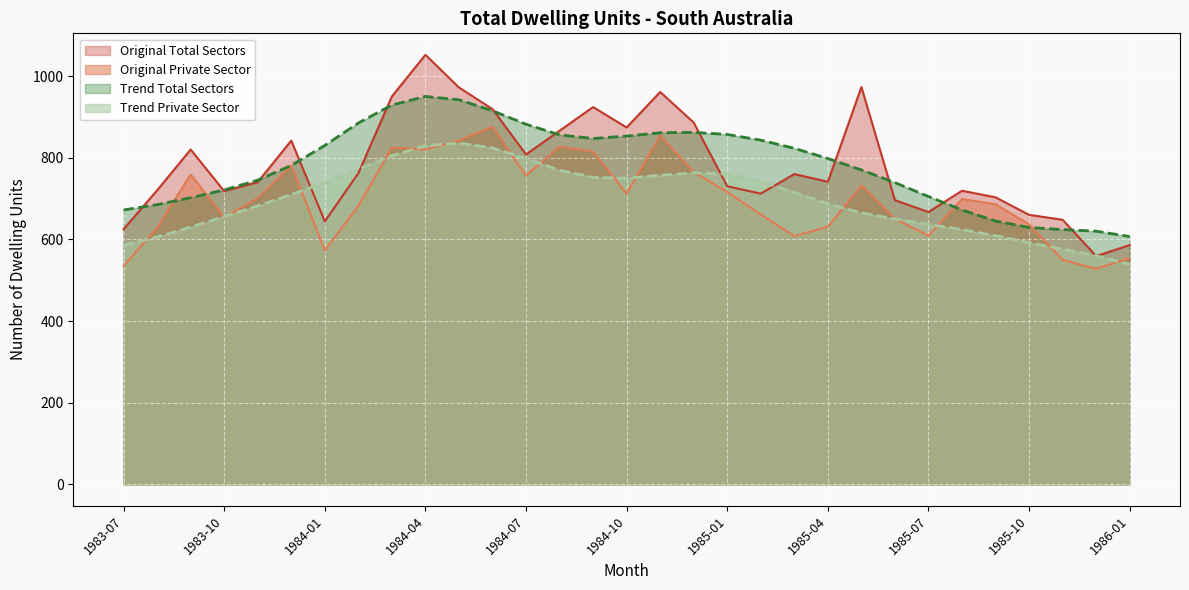

What is the label of the 20th point from the right?

1984-06